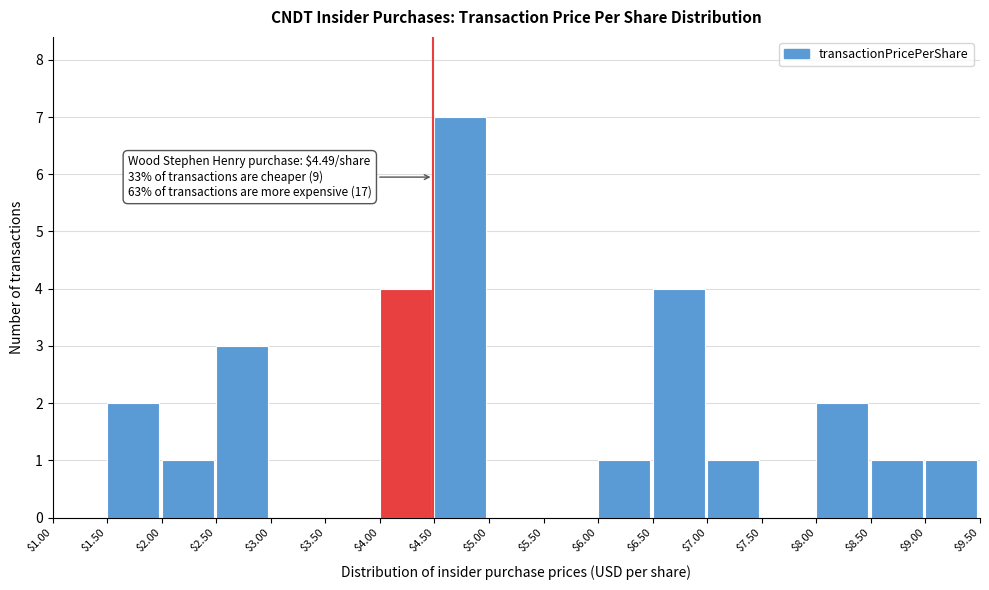

Which range on the x-axis has the tallest bar?

$4.50 to $5.00